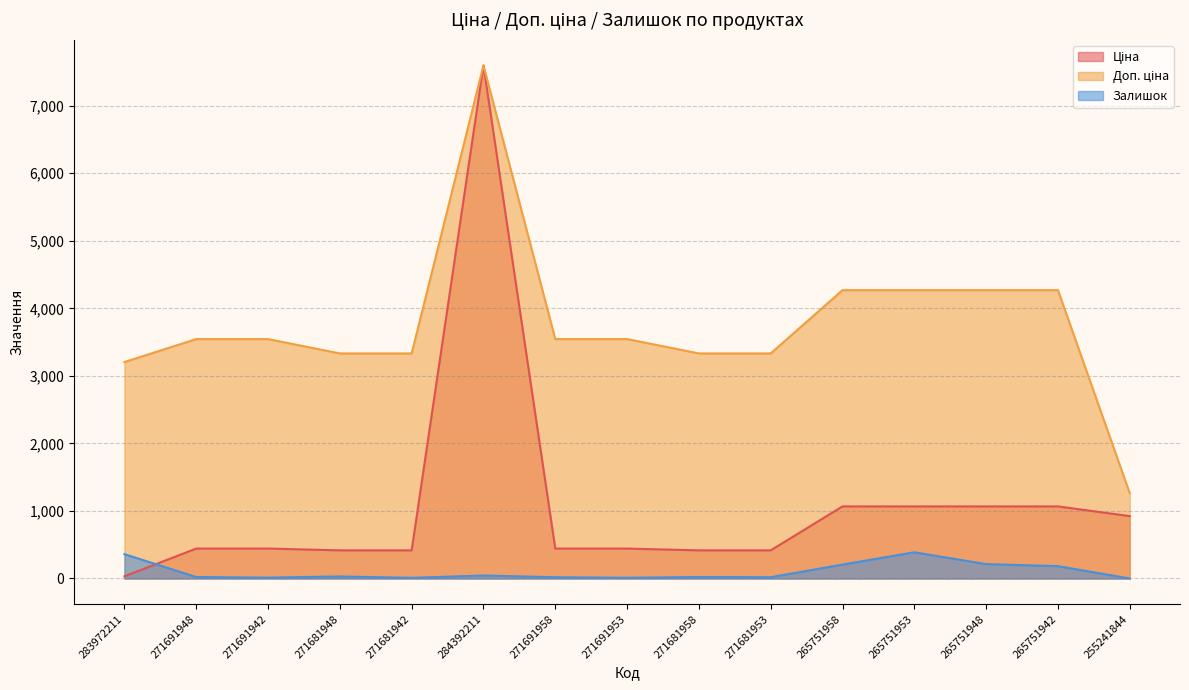

Does the chart display data point markers on the line(s)?

No